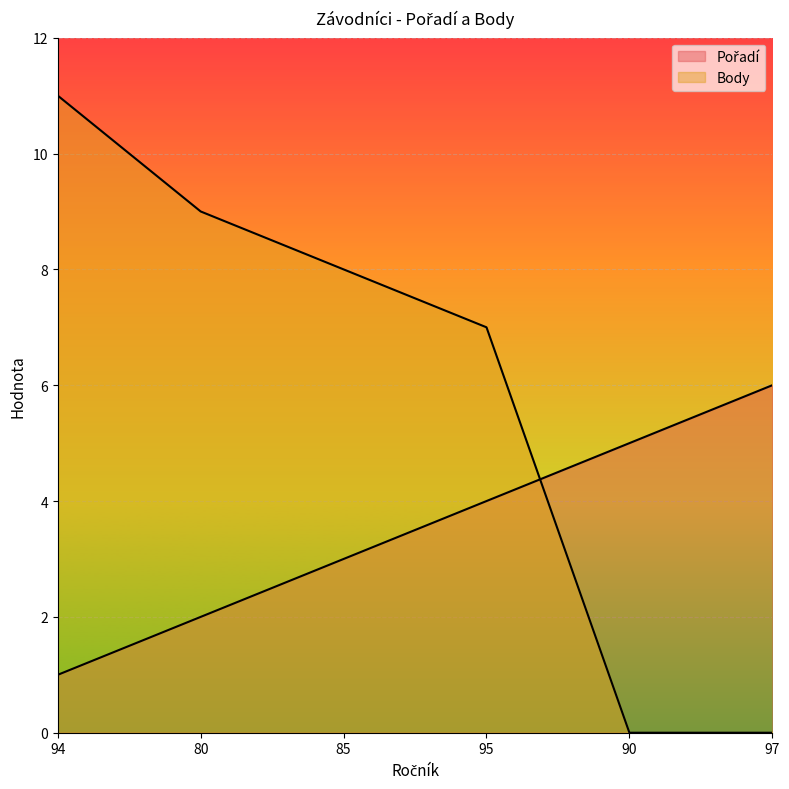

Which series changed the most between 80 and 90?

Body